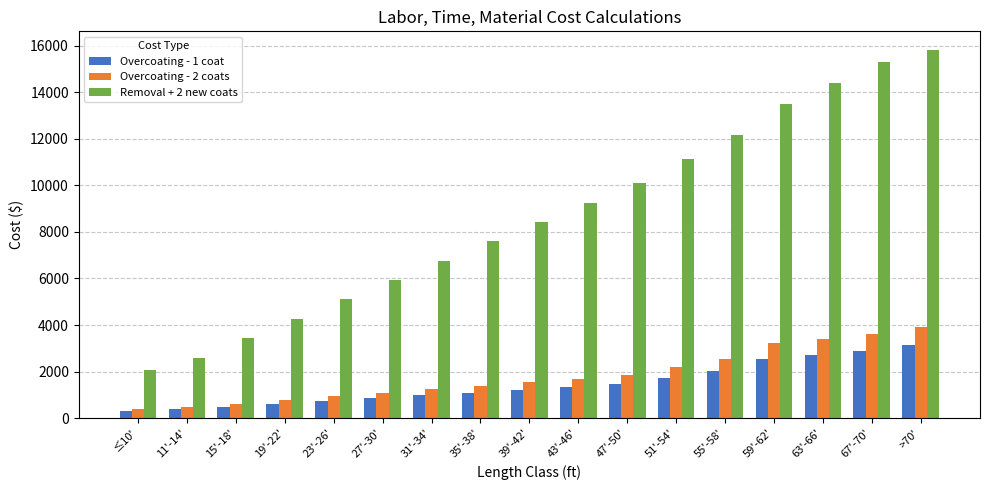

What is the difference between the Overcoating - 1 coat values at 23'-26' and 15'-18'?

240.0